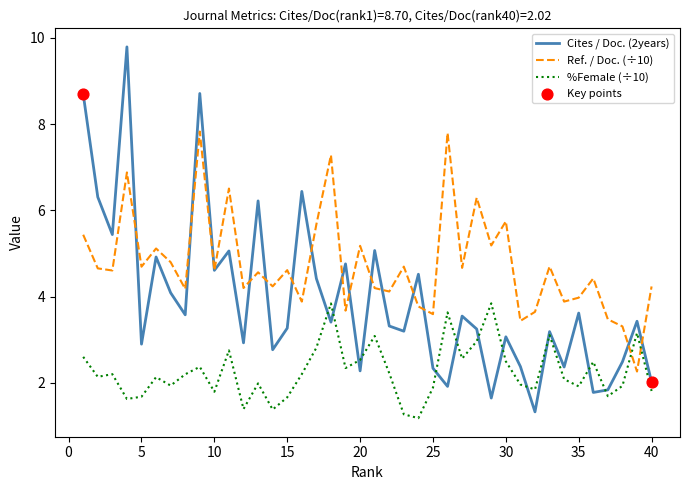

After their last crossing, which series has the higher values: %Female (÷10) or Ref. / Doc. (÷10)?

Ref. / Doc. (÷10)